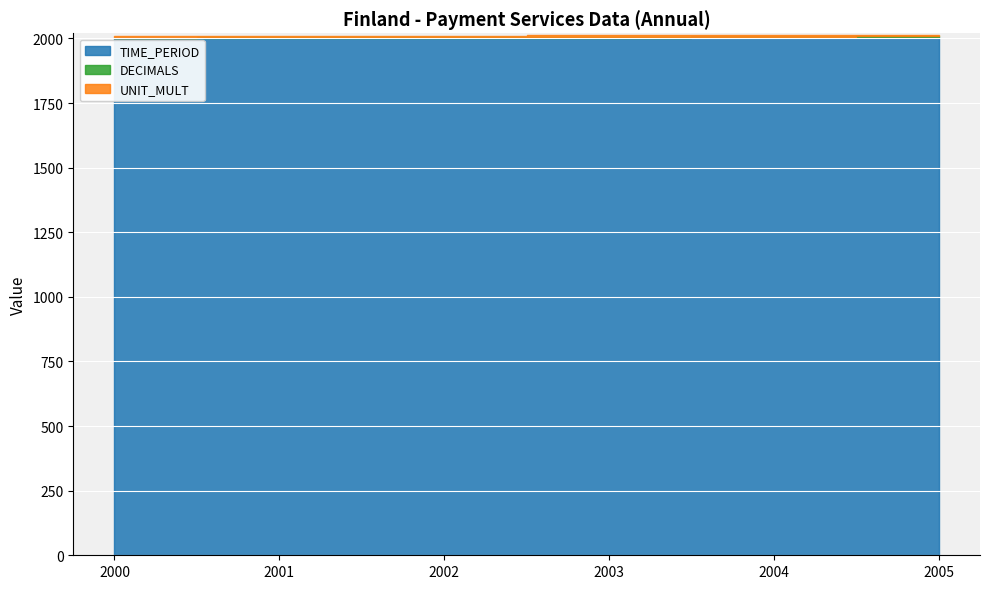

Reading left to right, list all the values displayed in this chart.

TIME_PERIOD: 2000=2000	2001=2001	2002=2002	2003=2003	2004=2004	2005=2005
DECIMALS: 2000=3	2001=3	2002=3	2003=3	2004=3	2005=3
UNIT_MULT: 2000=6	2001=6	2002=6	2003=6	2004=6	2005=6